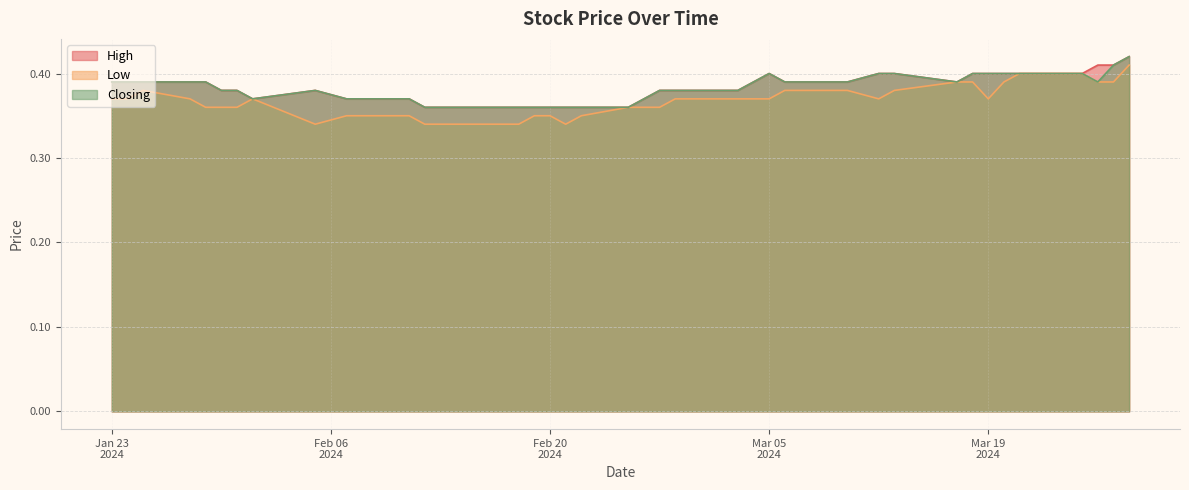

What are all the series names shown in the legend?

High, Low, Closing